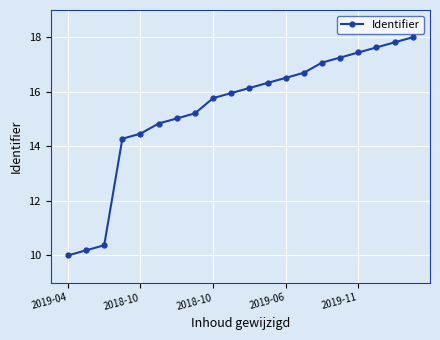

What is the difference between the maximum and second lowest values?

7.8